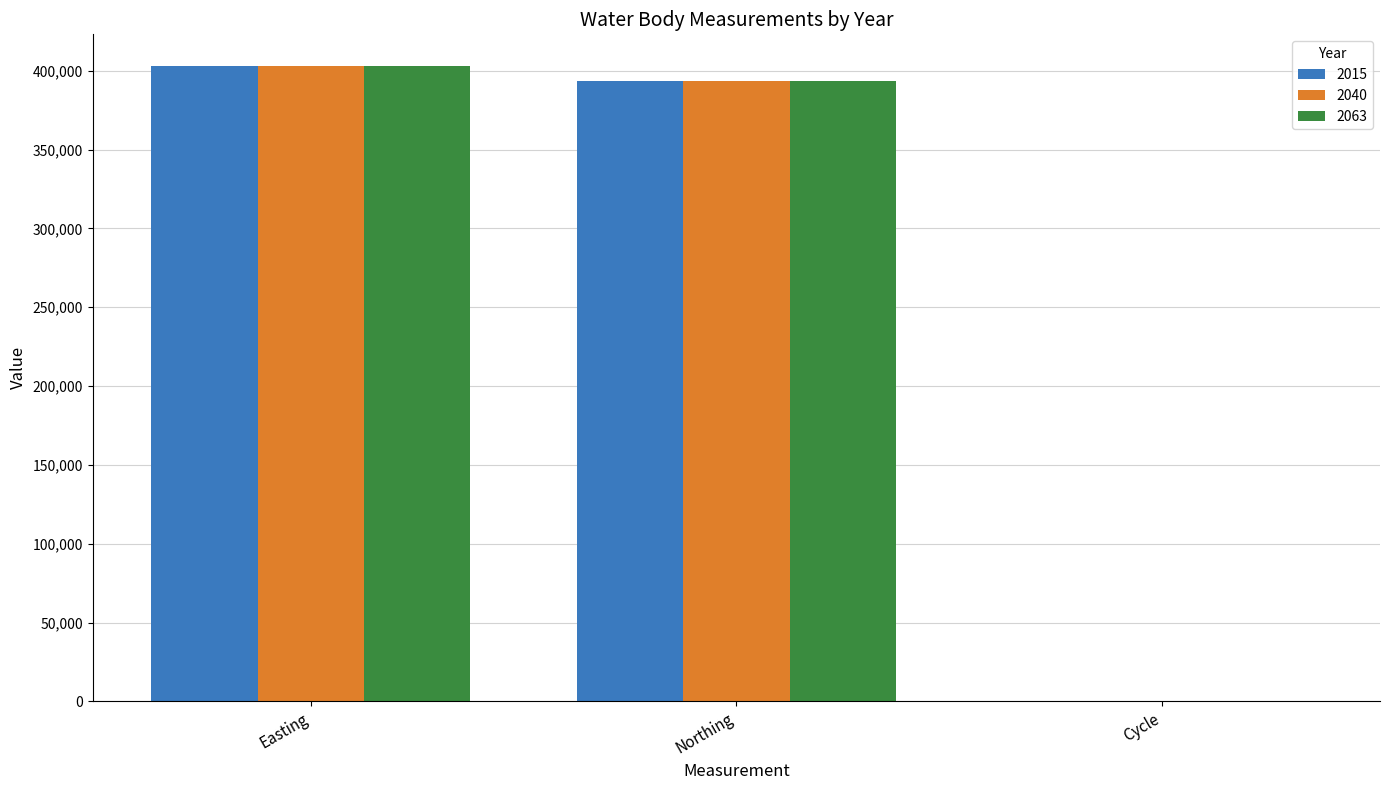

At which category is the sum across all series the highest?

Easting